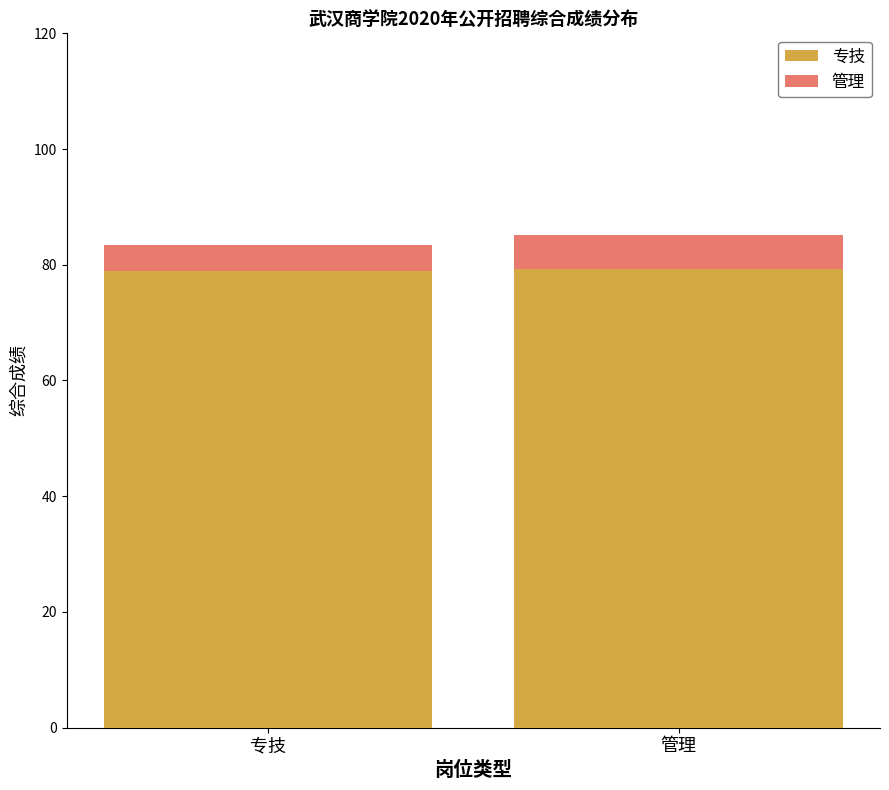

What is the maximum value for 专技?

79.3